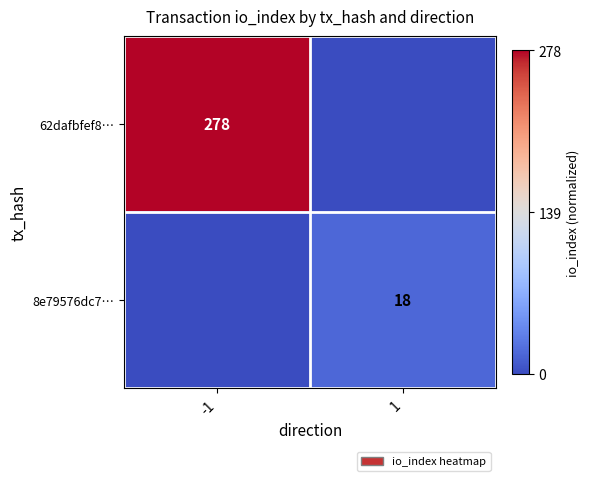

True or false: 62dafbfef8… has a value of 70 at -1.

False